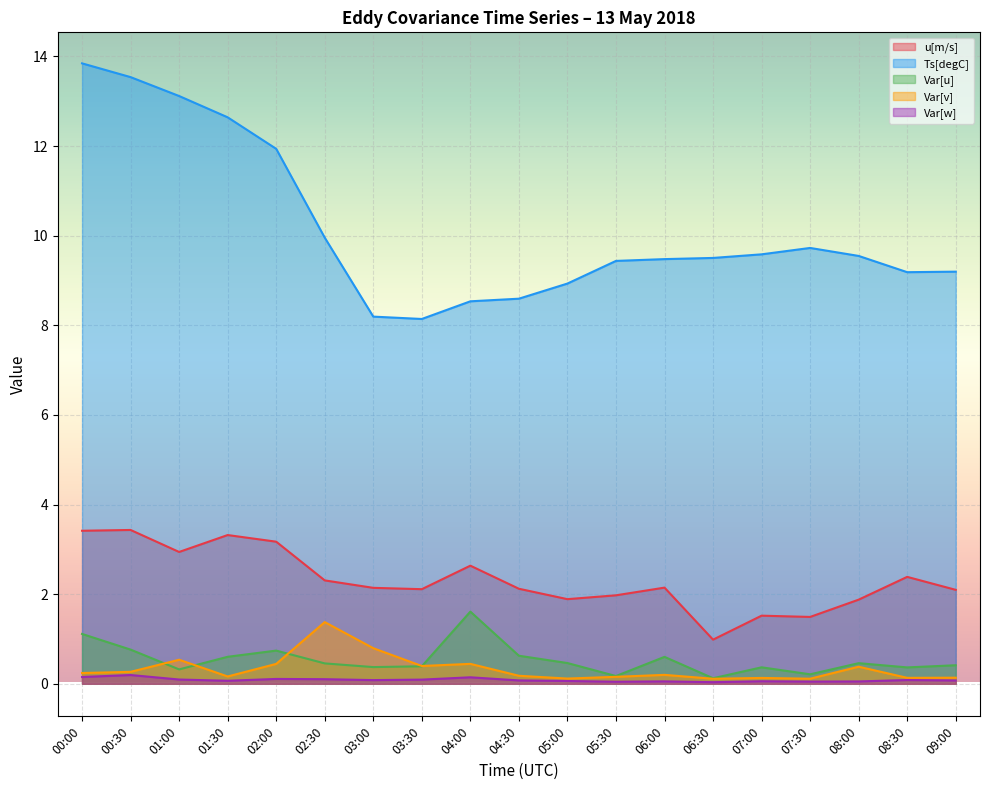

Which series has the largest range (max minus min)?

Ts[degC]